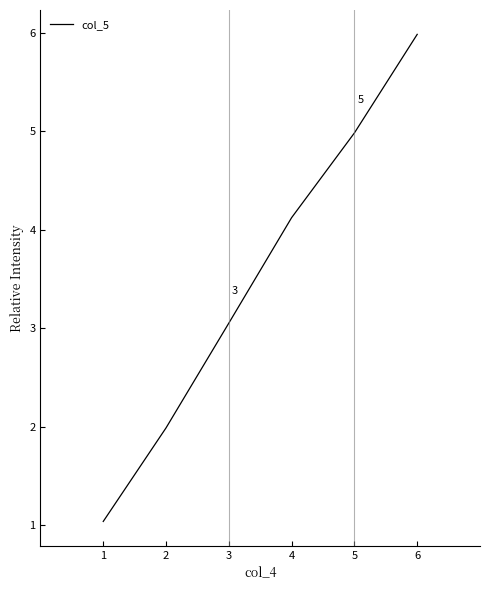

True or false: there are more than 1 points higher than both neighbors.

False